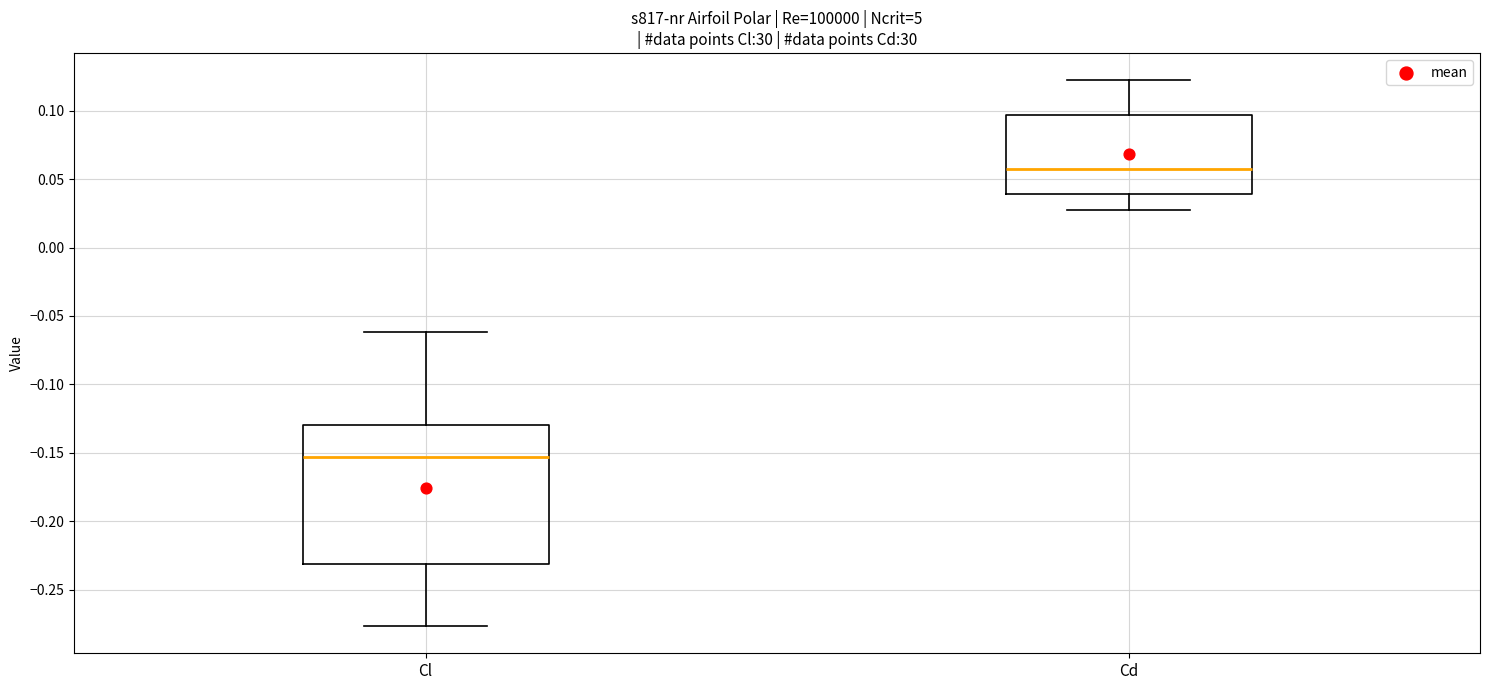

Comparing the boxes themselves (not the whiskers), which one is the tallest?

Cl